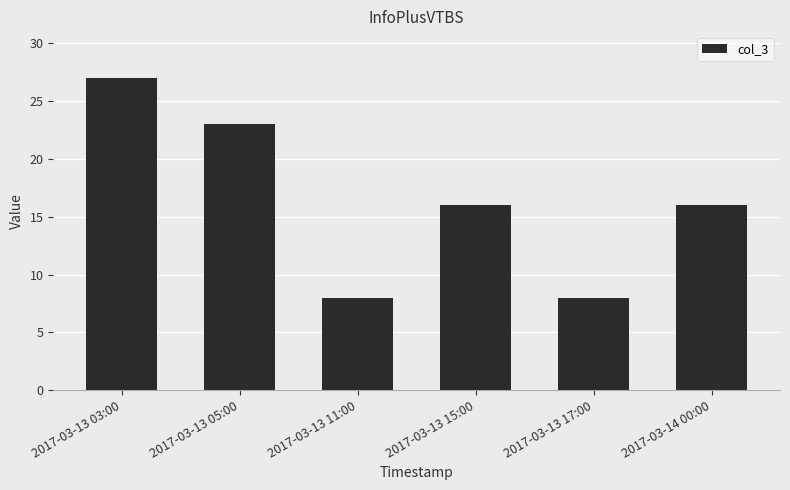

What is the minimum value shown in the chart?

8